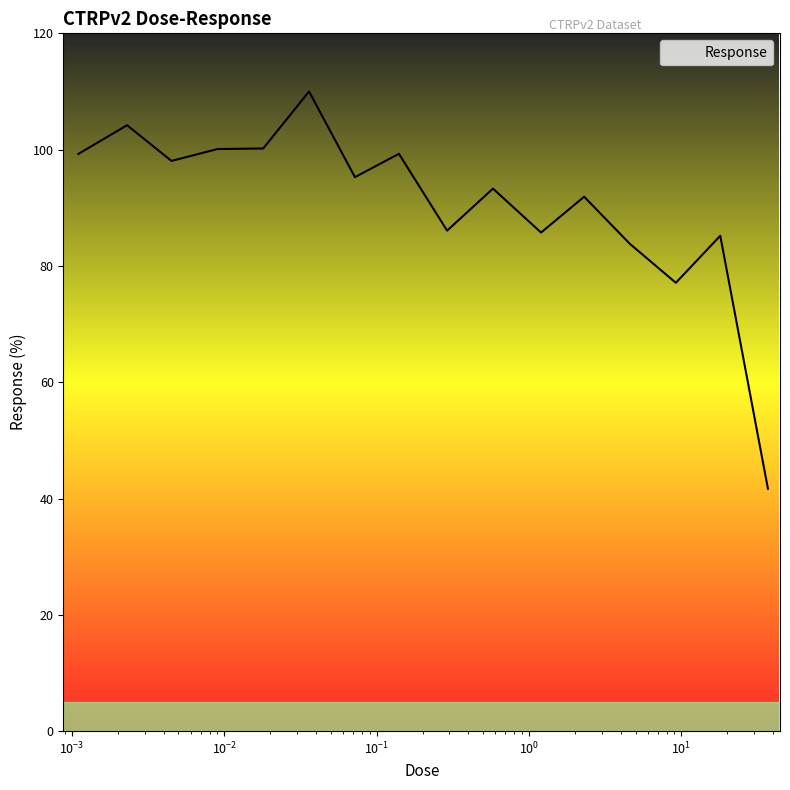

How many lines are shown in the chart?

1